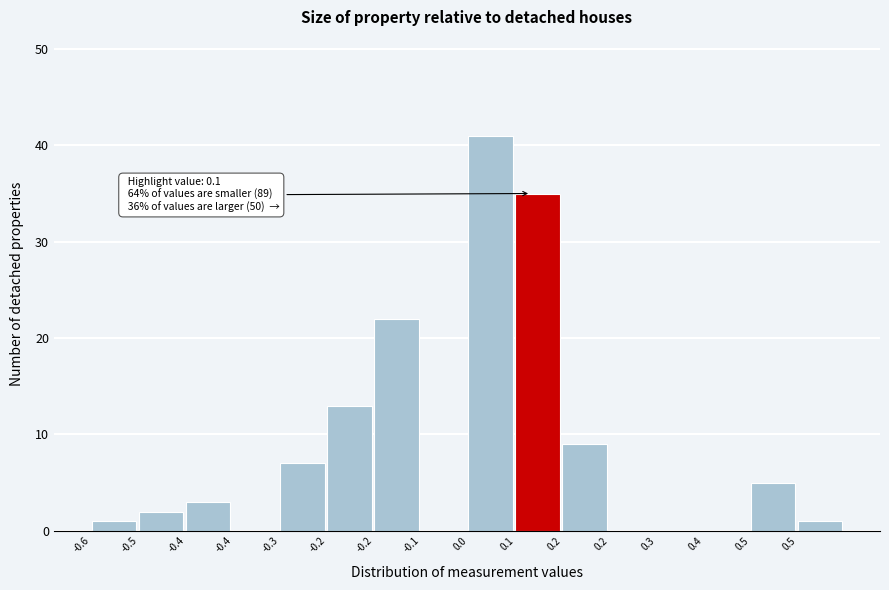

Are the bars horizontal?

No